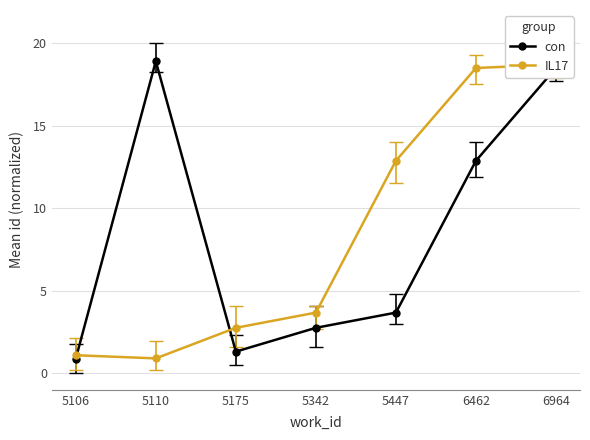

What is the average value of the IL17 series?

8.4